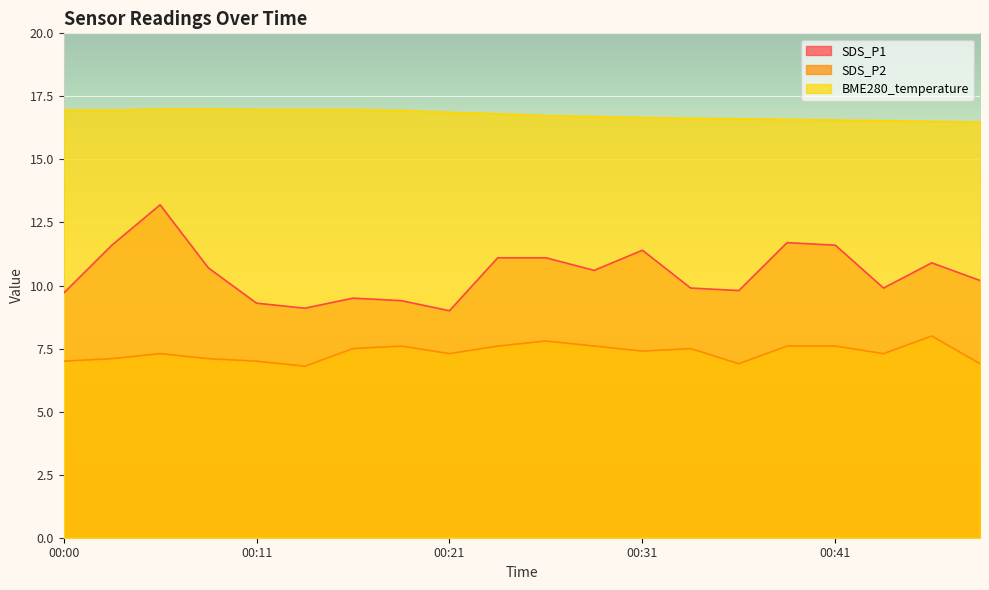

Reading right to left, list all the values displayed in this chart.

SDS_P1: 00:48=10.2	00:46=10.9	00:43=9.9	00:41=11.6	00:38=11.7	00:36=9.8	00:33=9.9	00:31=11.4	00:28=10.6	00:26=11.1	00:23=11.1	00:21=9.0	00:18=9.4	00:16=9.5	00:13=9.1	00:11=9.3	00:08=10.7	00:06=13.2	00:03=11.6	00:00=9.7
SDS_P2: 00:48=6.9	00:46=8.0	00:43=7.3	00:41=7.6	00:38=7.6	00:36=6.9	00:33=7.5	00:31=7.4	00:28=7.6	00:26=7.8	00:23=7.6	00:21=7.3	00:18=7.6	00:16=7.5	00:13=6.8	00:11=7.0	00:08=7.1	00:06=7.3	00:03=7.1	00:00=7.0
BME280_temperature: 00:48=16.5	00:46=16.5	00:43=16.5	00:41=16.6	00:38=16.6	00:36=16.6	00:33=16.6	00:31=16.7	00:28=16.7	00:26=16.7	00:23=16.8	00:21=16.9	00:18=16.9	00:16=17.0	00:13=17.0	00:11=17.0	00:08=17.0	00:06=17.0	00:03=16.9	00:00=17.0